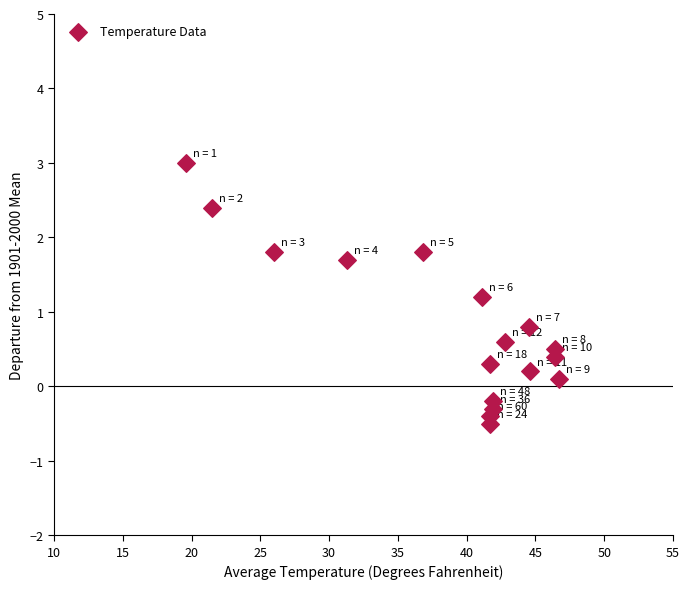

What is the range of X values (max minus min)?

27.1